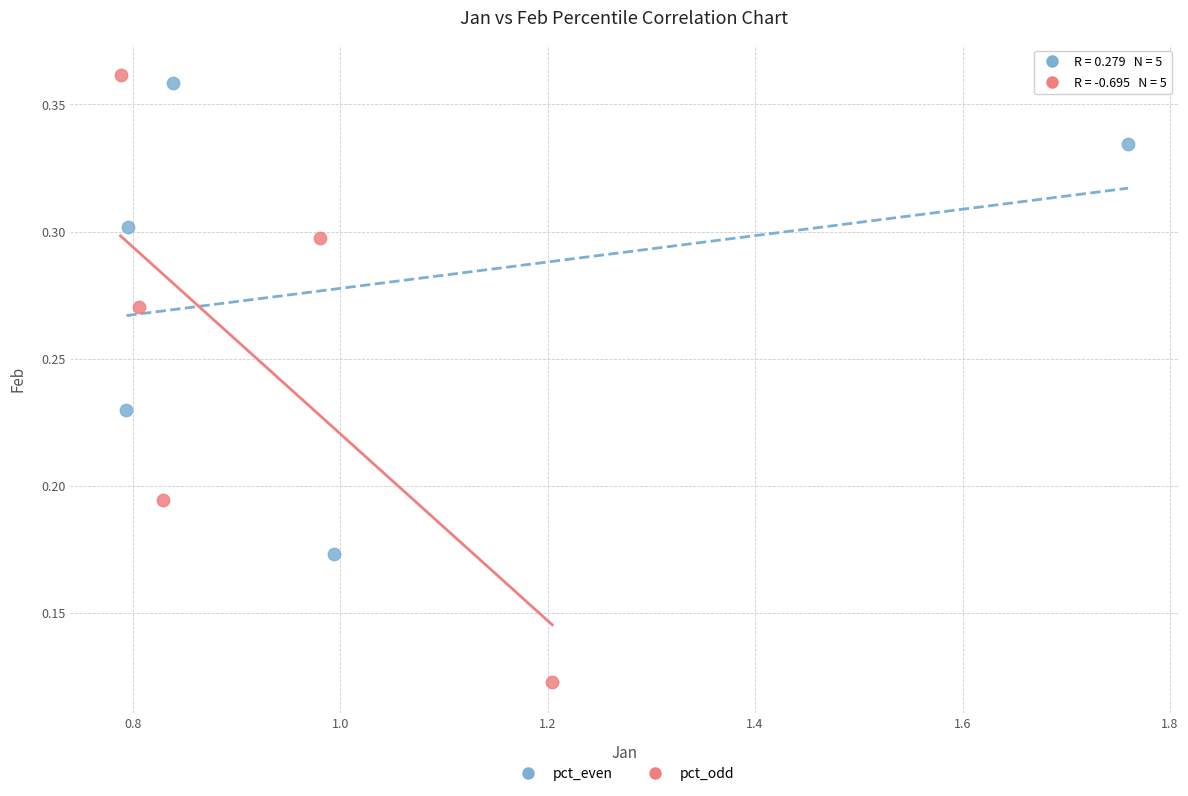

Which series contains the lowest Y value?

pct_odd